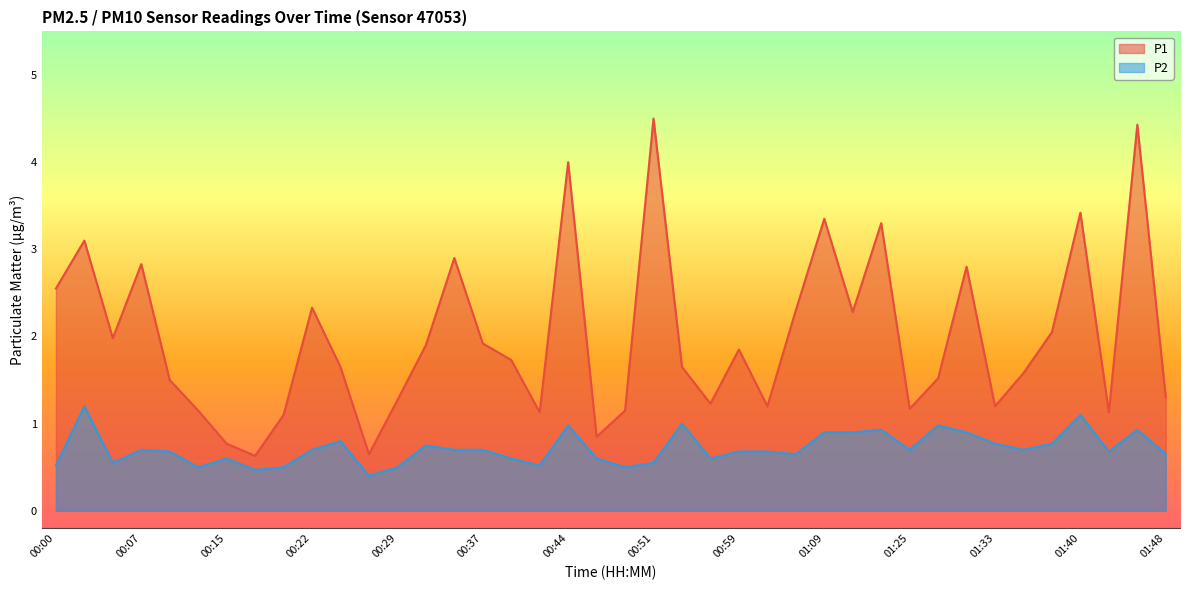

What is the sum of the P1 values at 00:05 and 00:51?

6.5